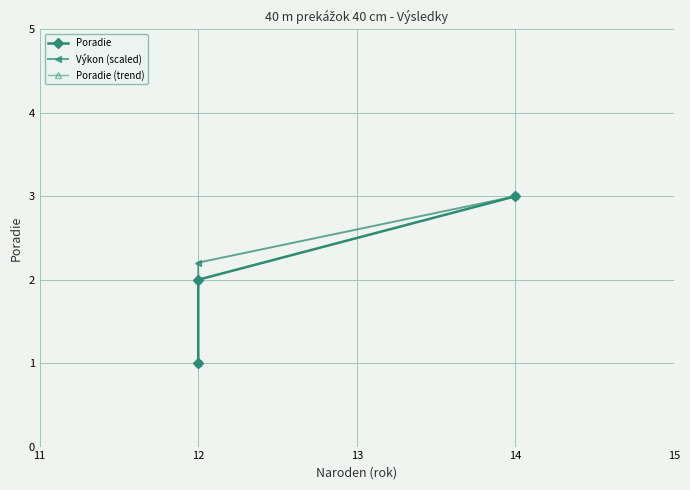

Rank the series at 14 from lowest to highest value.

Poradie, Výkon (scaled), Poradie (trend)